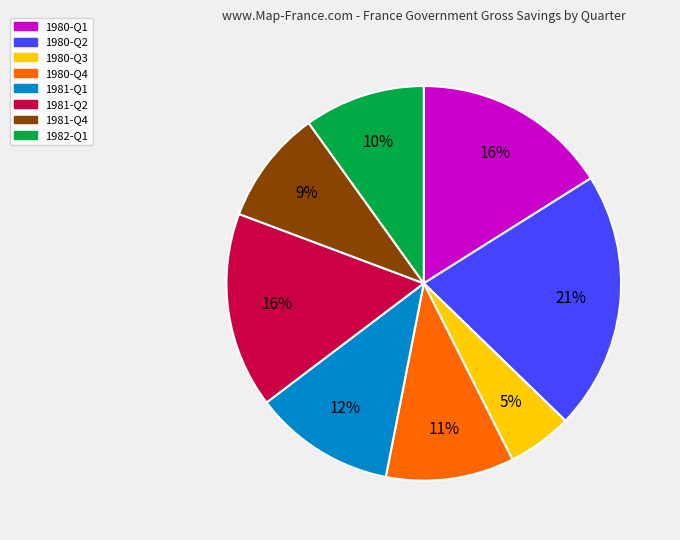

To the nearest percent, what is the average slice percentage?

12%